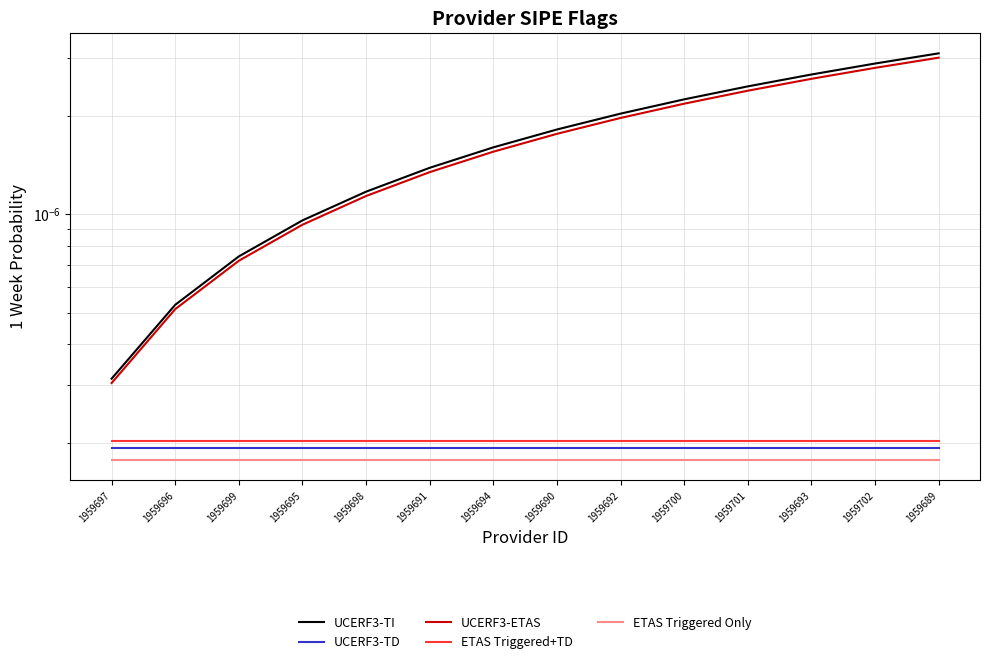

The ETAS Triggered+TD series shows 0.0 at 1959700. True or false?

False